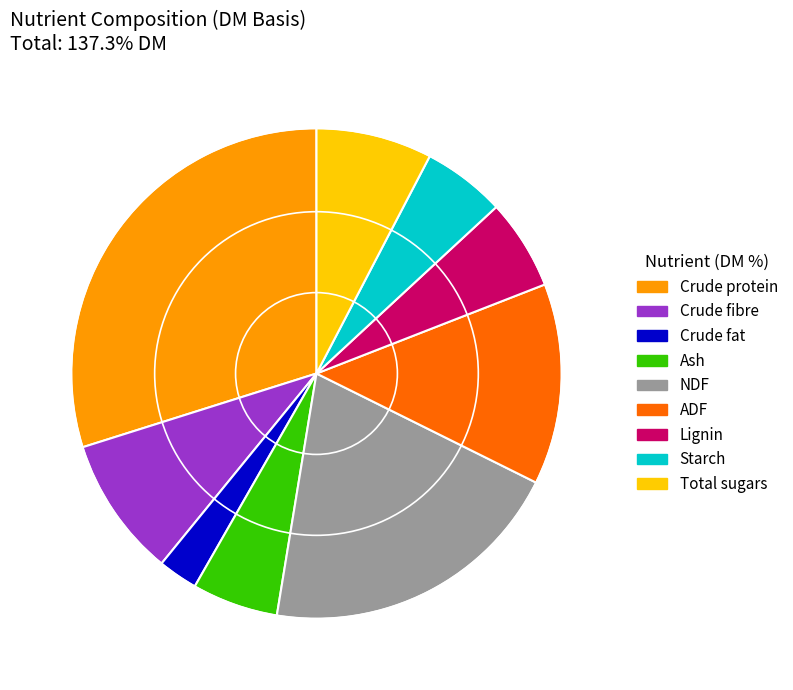

True or false: Crude protein accounts for 23% of the total.

False